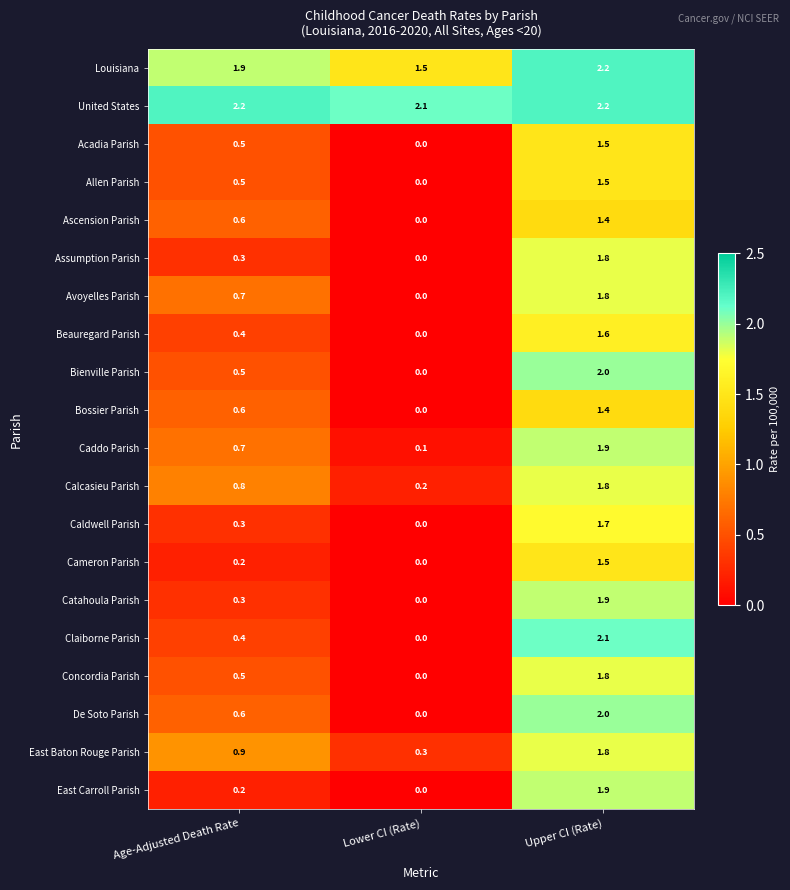

What is the difference between the Catahoula Parish values at Age-Adjusted Death Rate and Lower CI (Rate)?

0.3